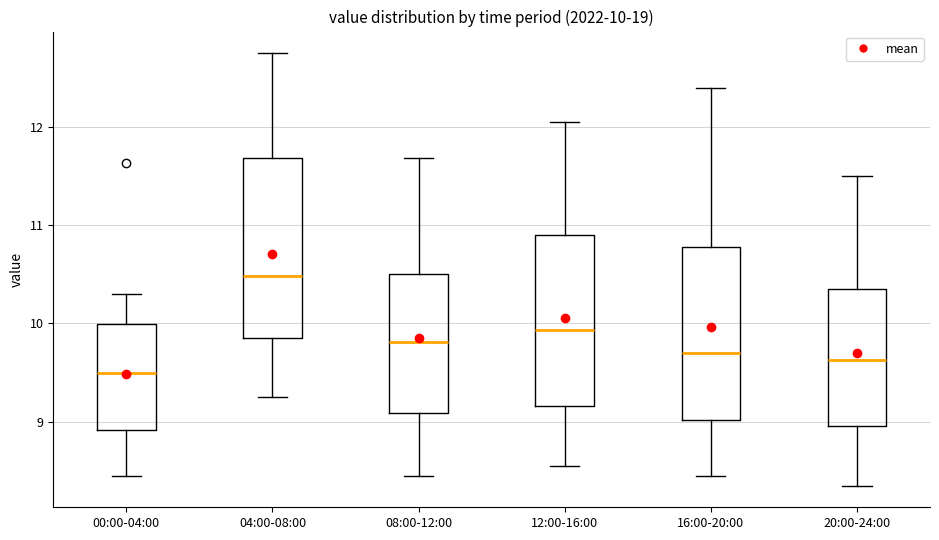

Which box's median line is the highest?

04:00-08:00